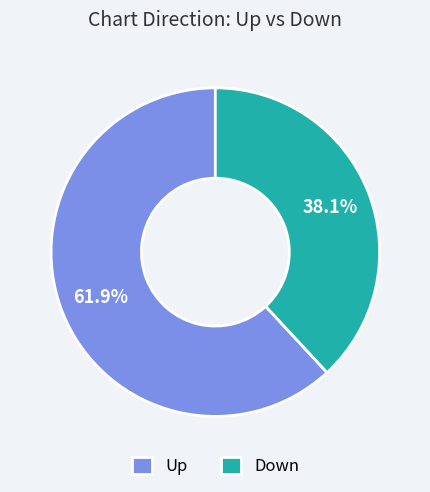

Which category has the biggest portion of the pie?

Up